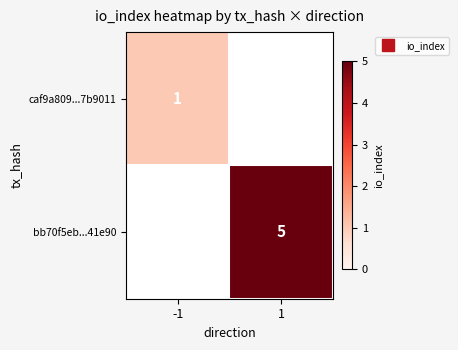

Which series has the largest range (max minus min)?

bb70f5eb...41e90